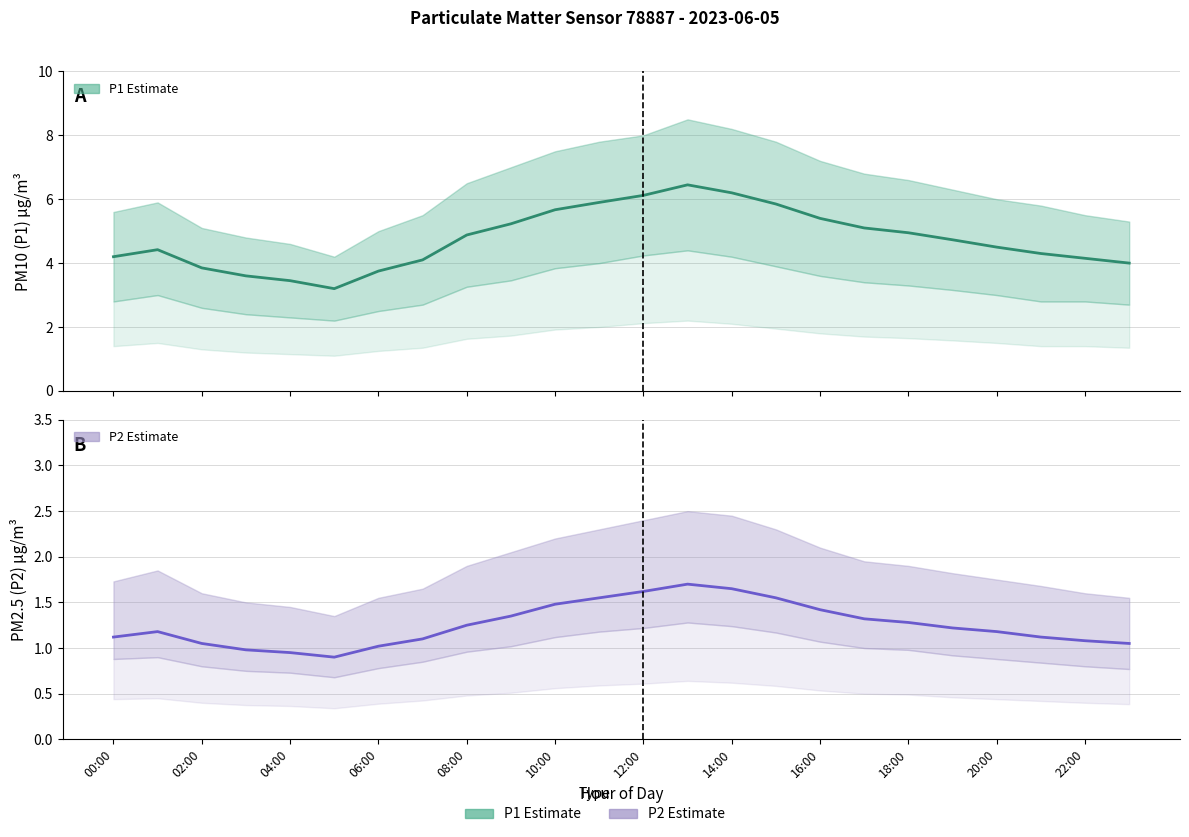

What is the value of the P1 (PM10) point at the 18th from the left?

5.1